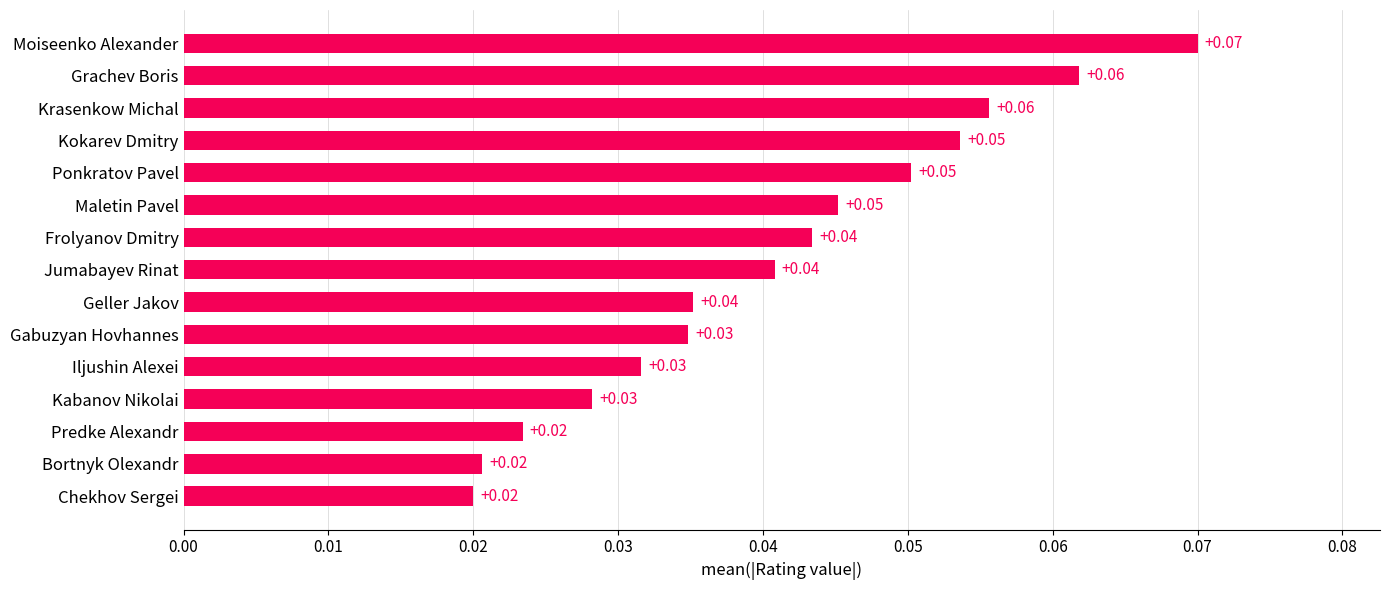

Which label corresponds to the largest value in the chart?

Moiseenko Alexander